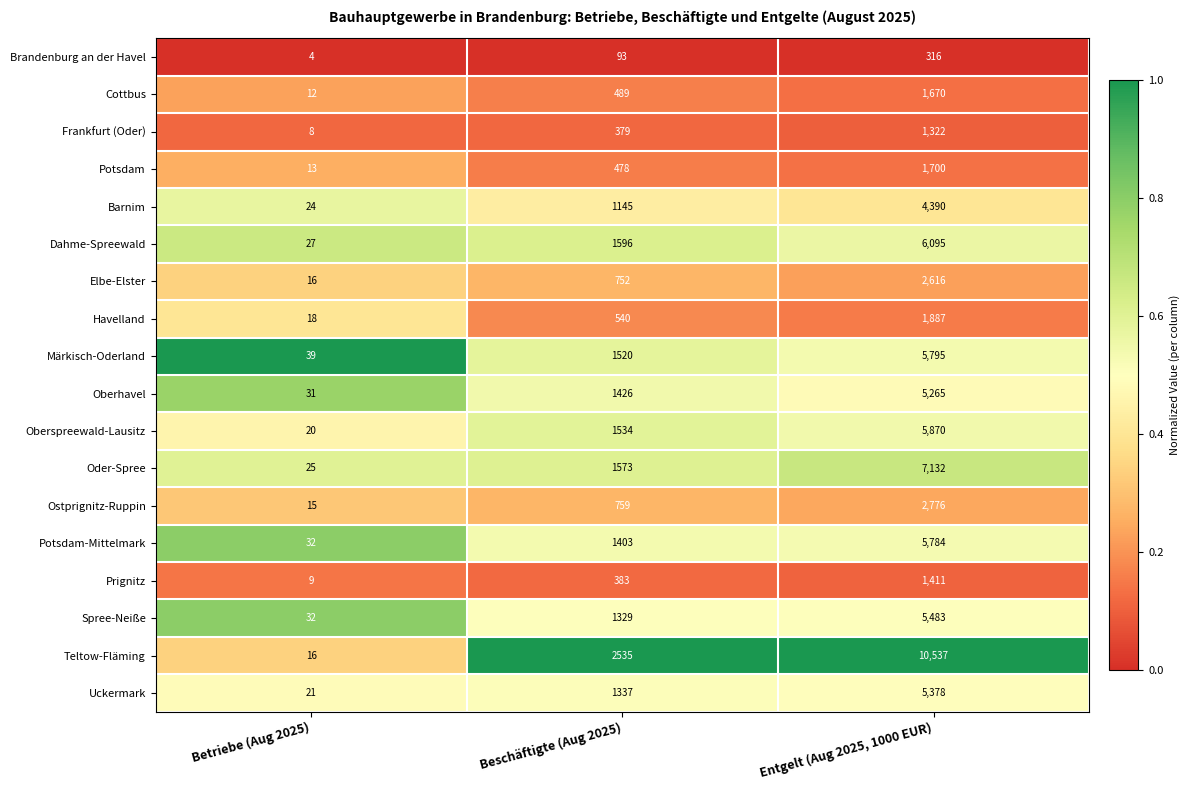

Where is Ostprignitz-Ruppin nearest to the value 1395?

Beschäftigte (Aug 2025)